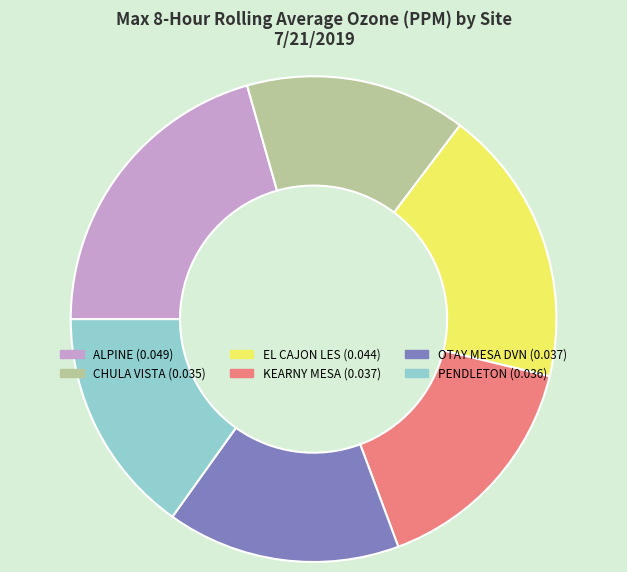

Between ALPINE and KEARNY MESA, which is larger?

ALPINE